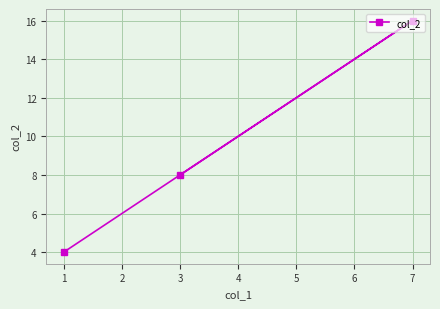

List the labels in order of value, largest first.

7, 3, 1